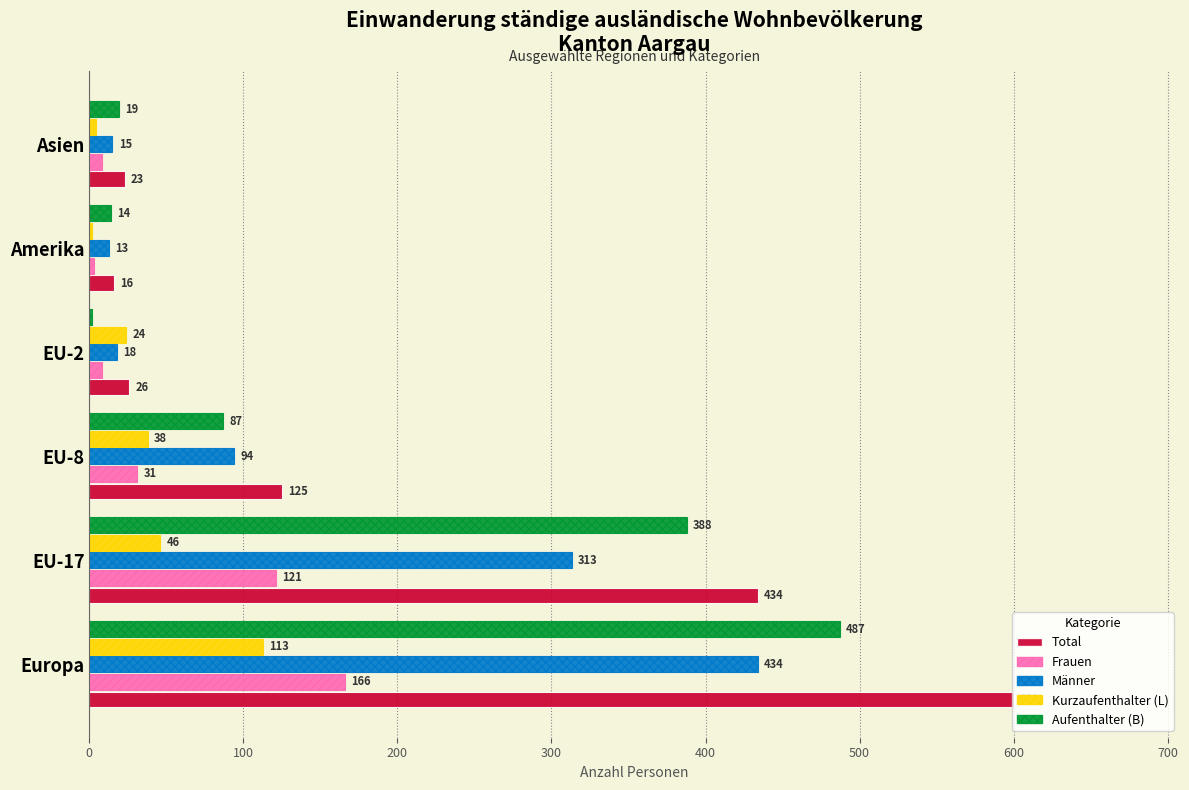

What is the average value of the Männer series?

148